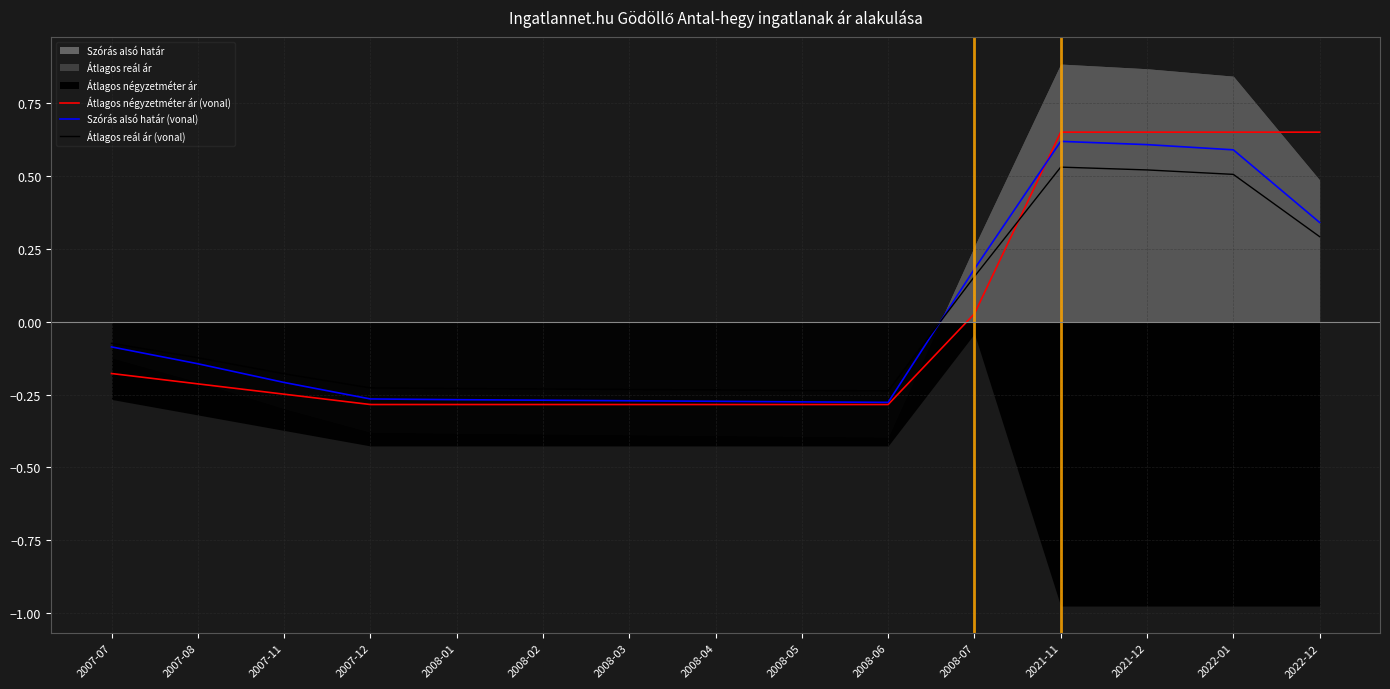

At which label does Szórás alsó határ (vonal) first exceed 0?

2008-07